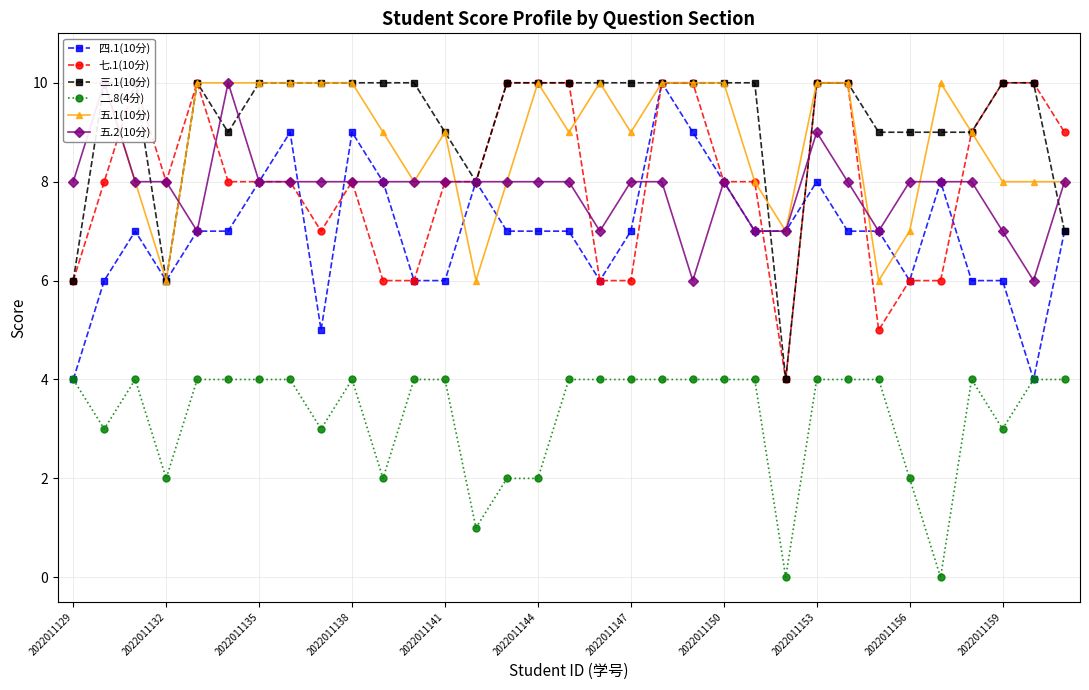

The 四.1(10分) series shows 10 at 2022011159. True or false?

False